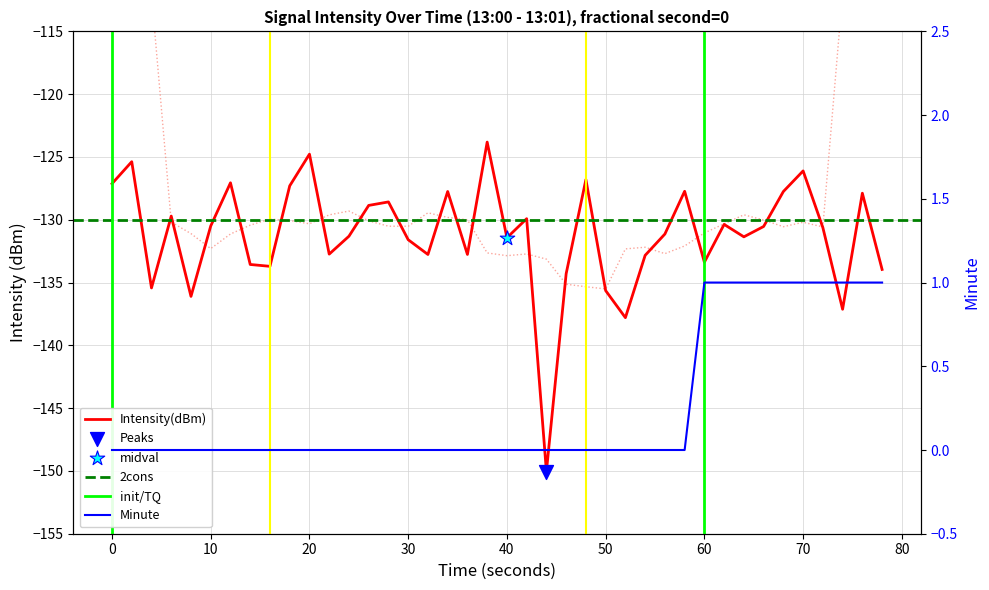

Is the value of intensity(dBm) at 12 greater than the value of minute at 22?

No